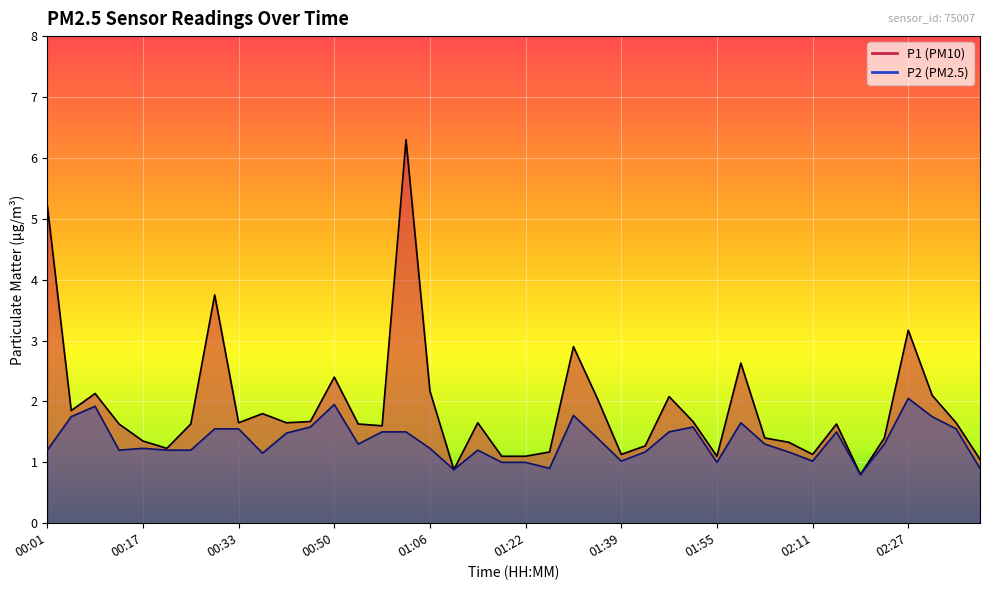

True or false: P1 and P2 cross at least once.

False